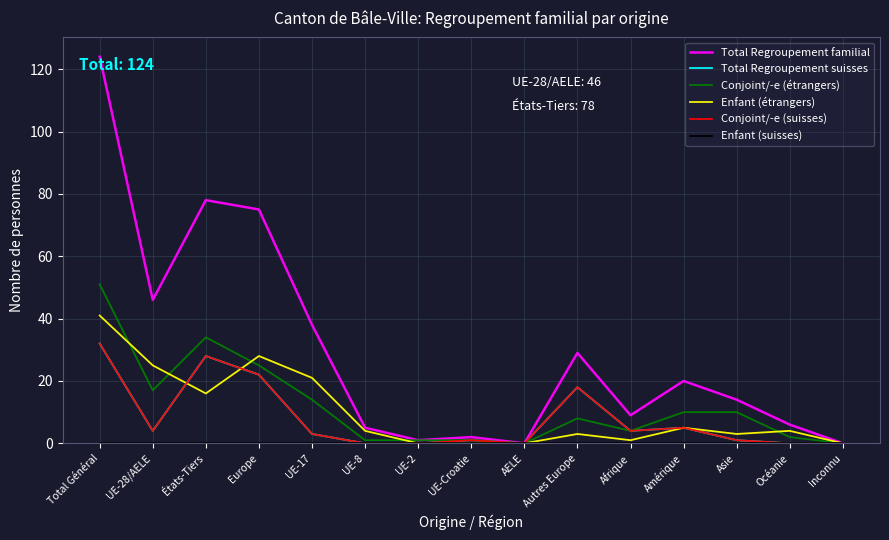

True or false: Conjoint/-e (étrangers) has more than 0 interior local peaks.

True